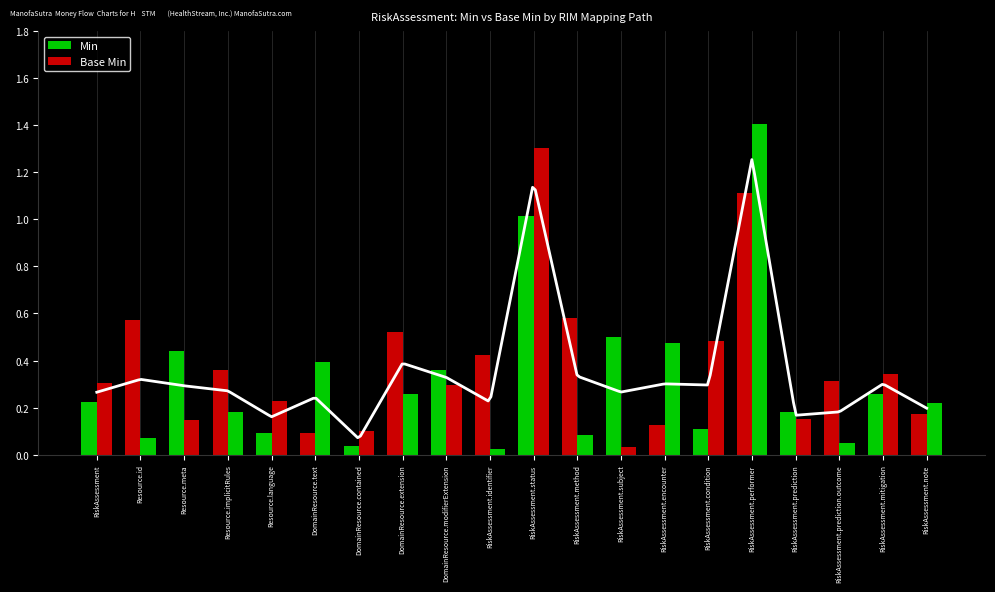

Is it true that Base Min equals 0.4 at DomainResource.text?

True